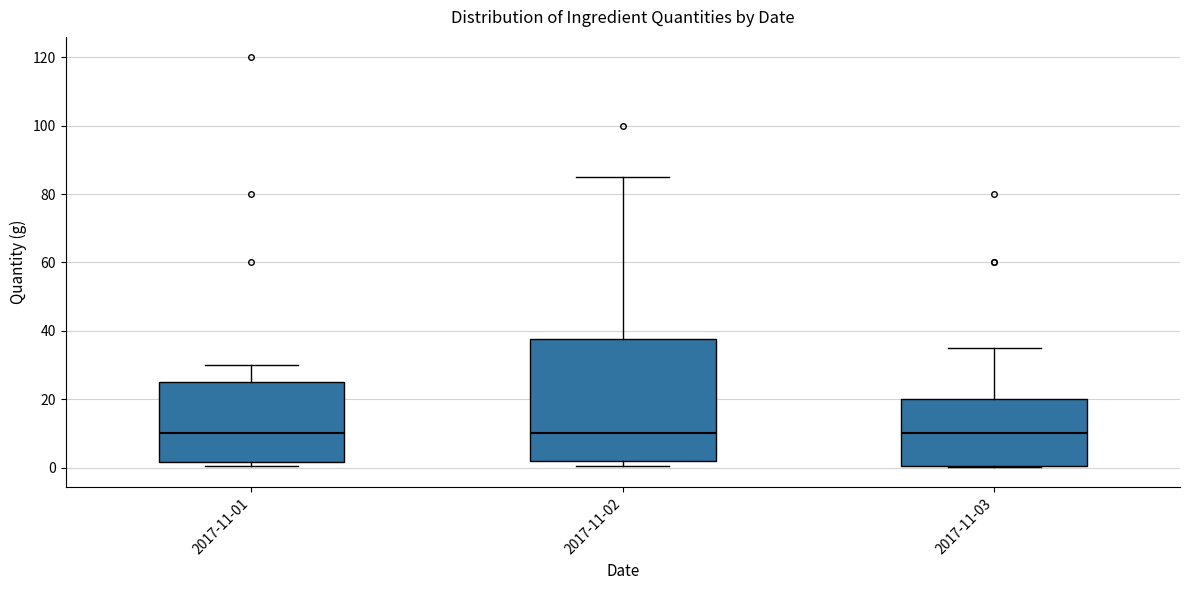

Reading left to right, transcribe this box plot: for each box, give where its median line is, the range the box spans, and where its two whiskers end, as read against the y-axis. The values are not printed on the chart, so give them approximately, as read against the axis.

2017-11-01: median 10, box 2 to 26, whiskers 0 to 30
2017-11-02: median 10, box 2 to 38, whiskers 0 to 86
2017-11-03: median 10, box 0 to 20, whiskers 0 to 36